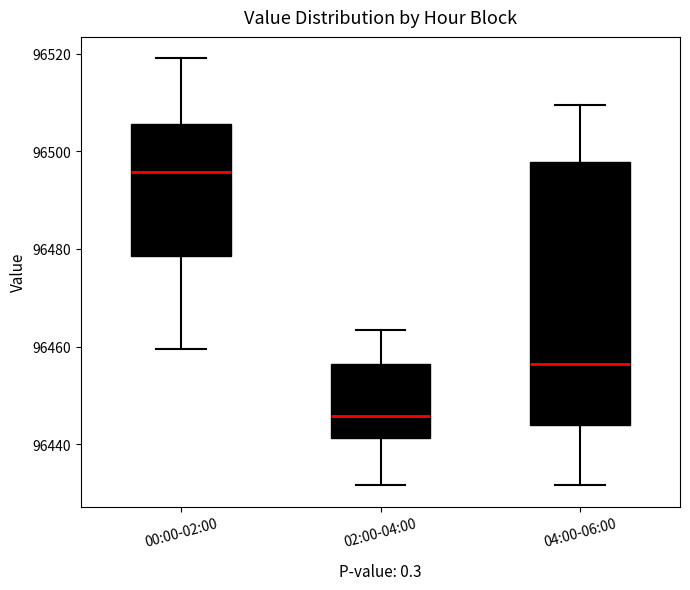

Which box has the highest median line?

00:00-02:00